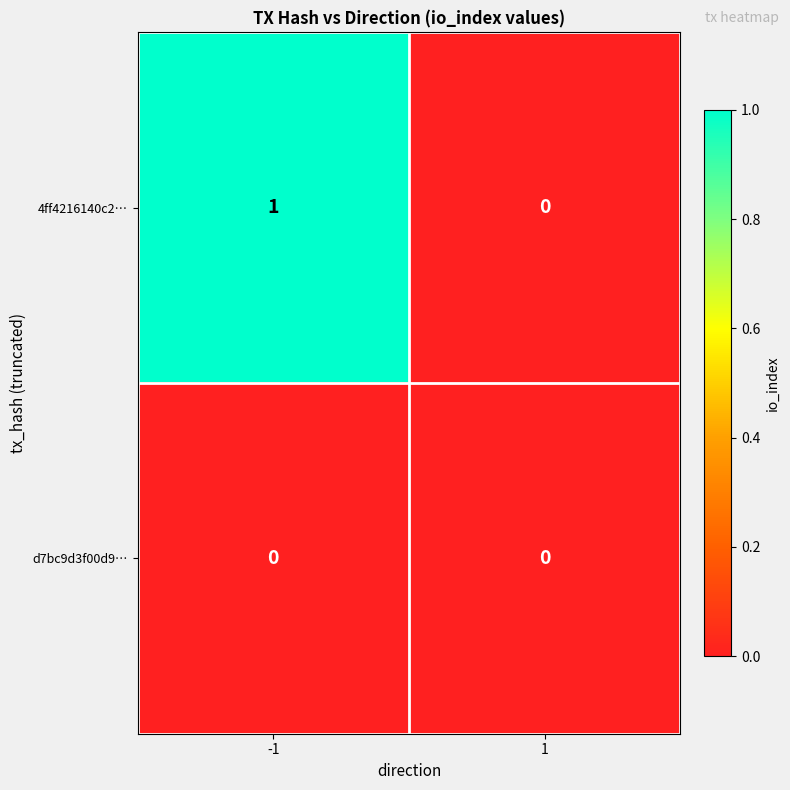

Rank the series by their maximum value, from lowest to highest.

d7bc9d3f00d9…, 4ff4216140c2…